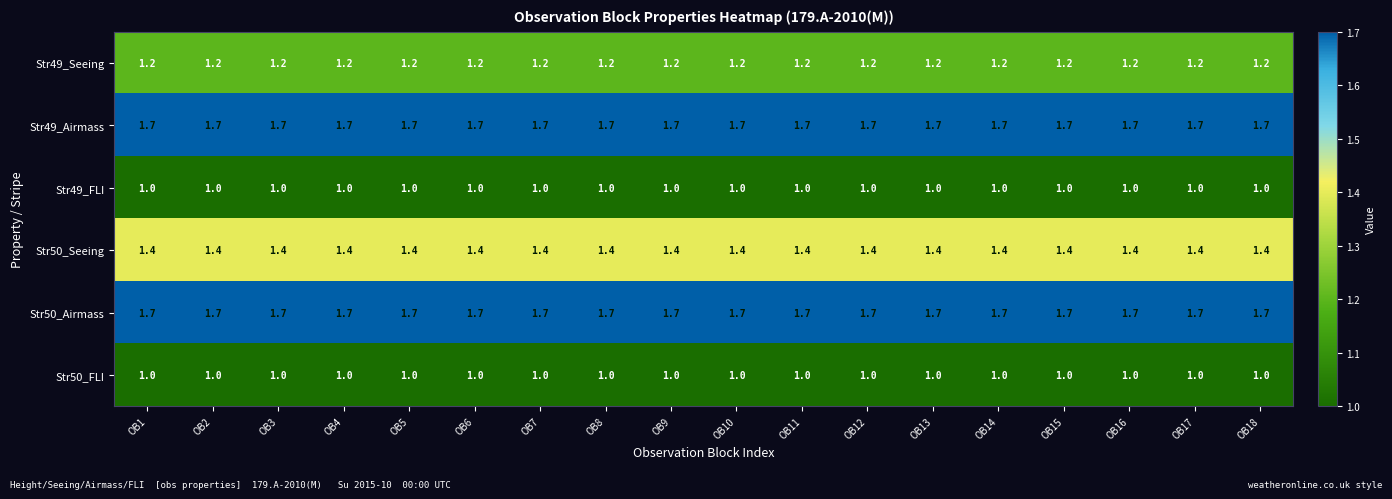

What is the spread (max minus min) of values at OB10?

0.7